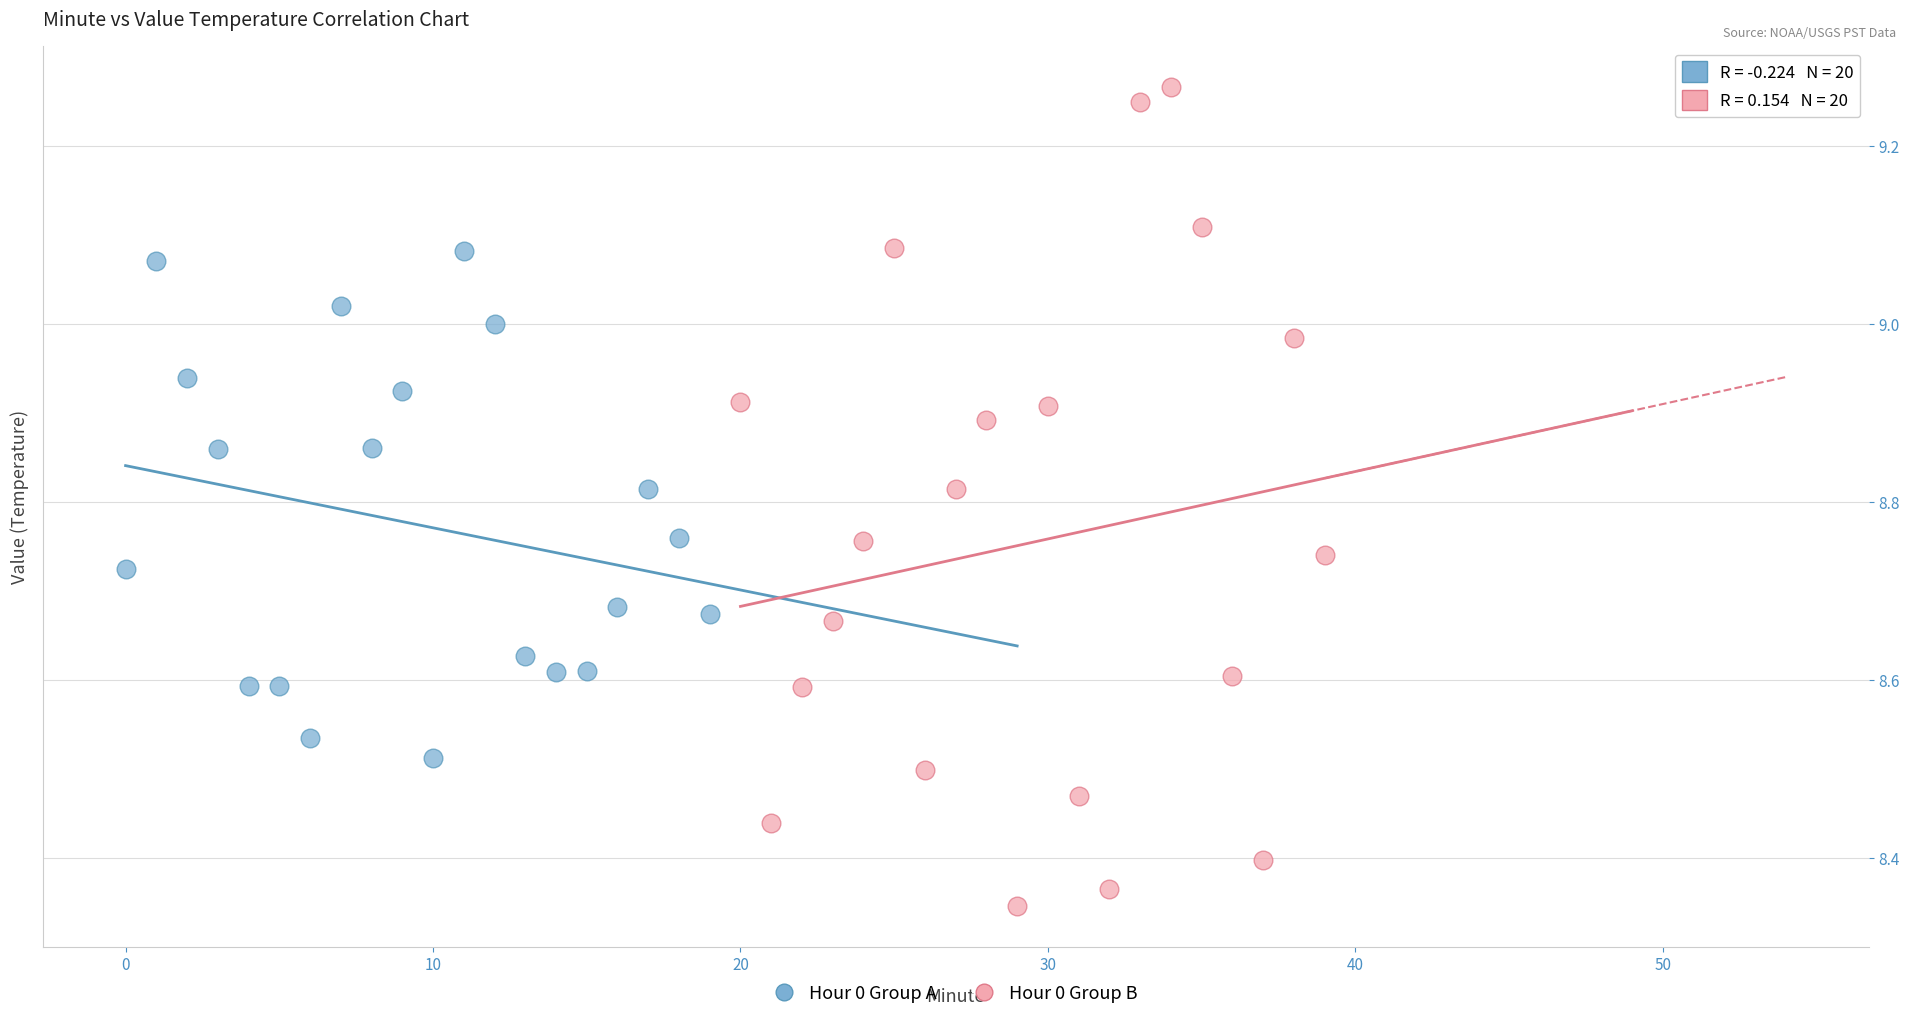

Which series has the widest spread of Y values?

Hour 0 Group B